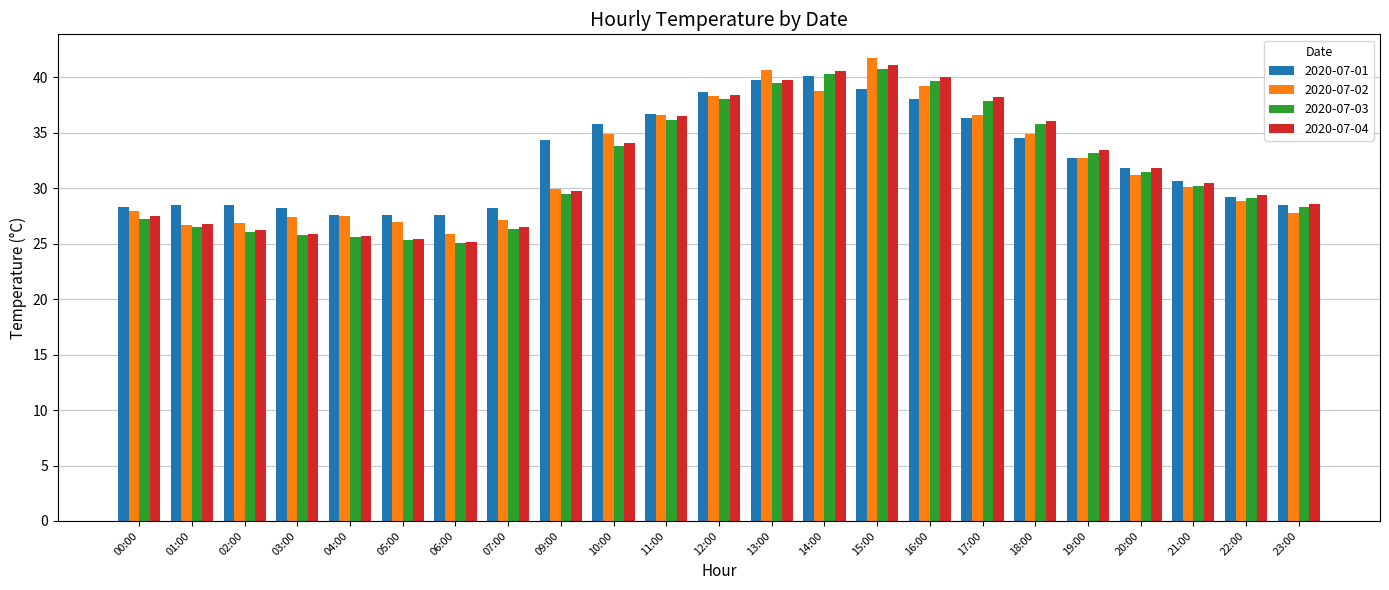

Between 01:00 and 13:00, which series saw the biggest shift?

2020-07-02